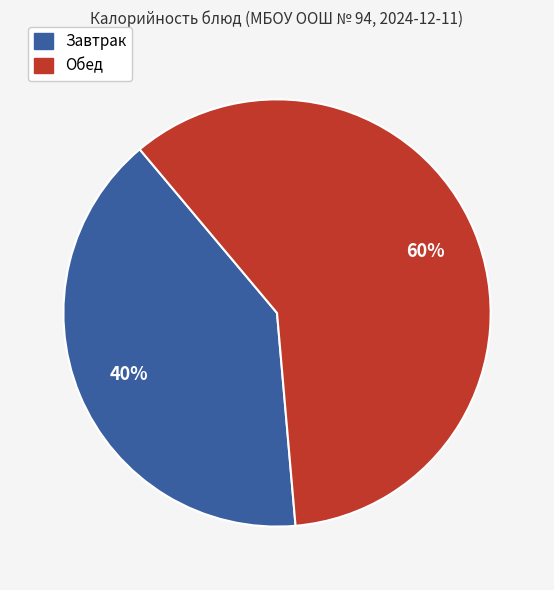

Is there a majority slice in this chart?

Yes